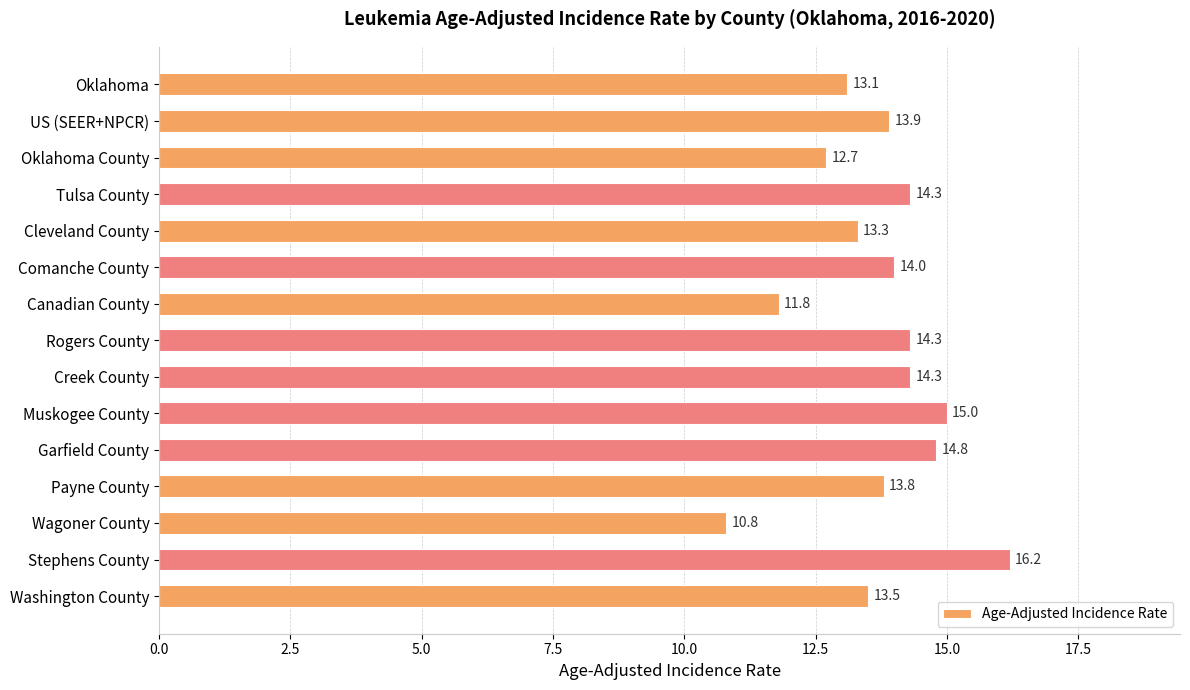

What is the sum of all values?

205.8